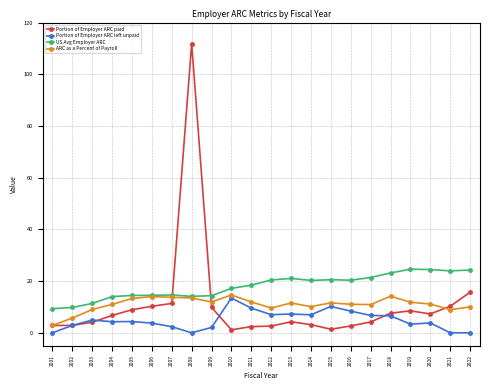

What is the spread (max minus min) of values at 2011?

16.0